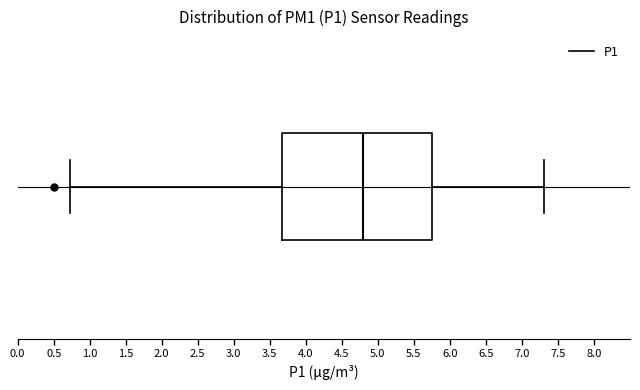

Where does the median line of the box sit on the x-axis? The values are not printed on the chart, so give them approximately, as read against the axis.

4.80